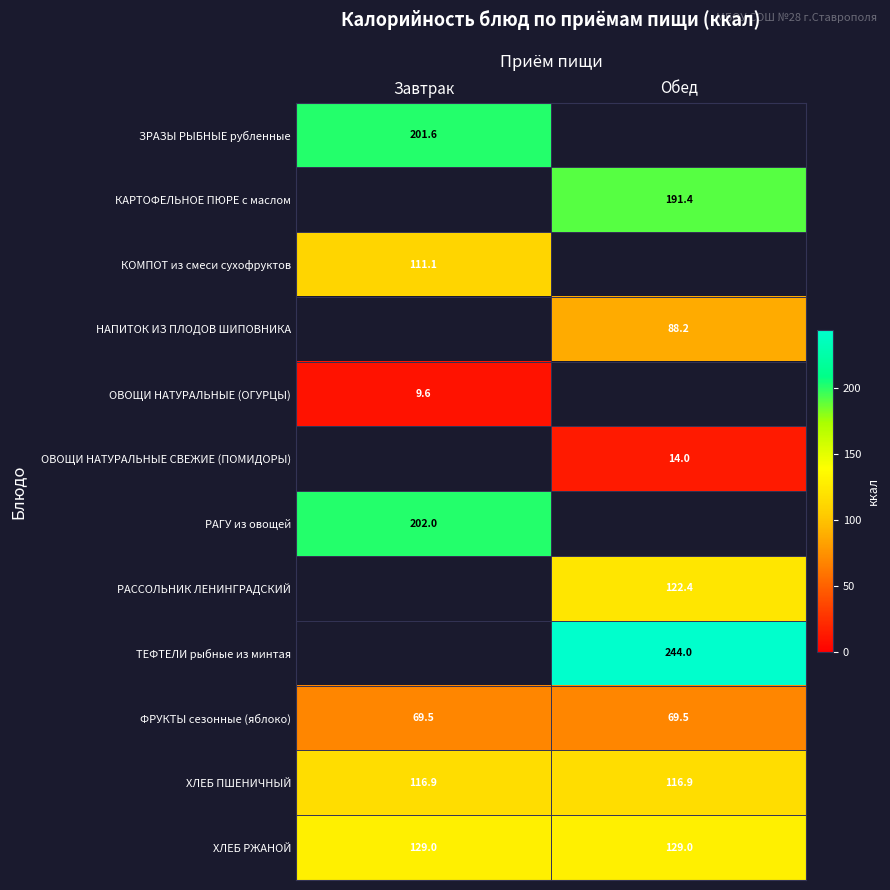

At how many categories does at least one series exceed 16?

2